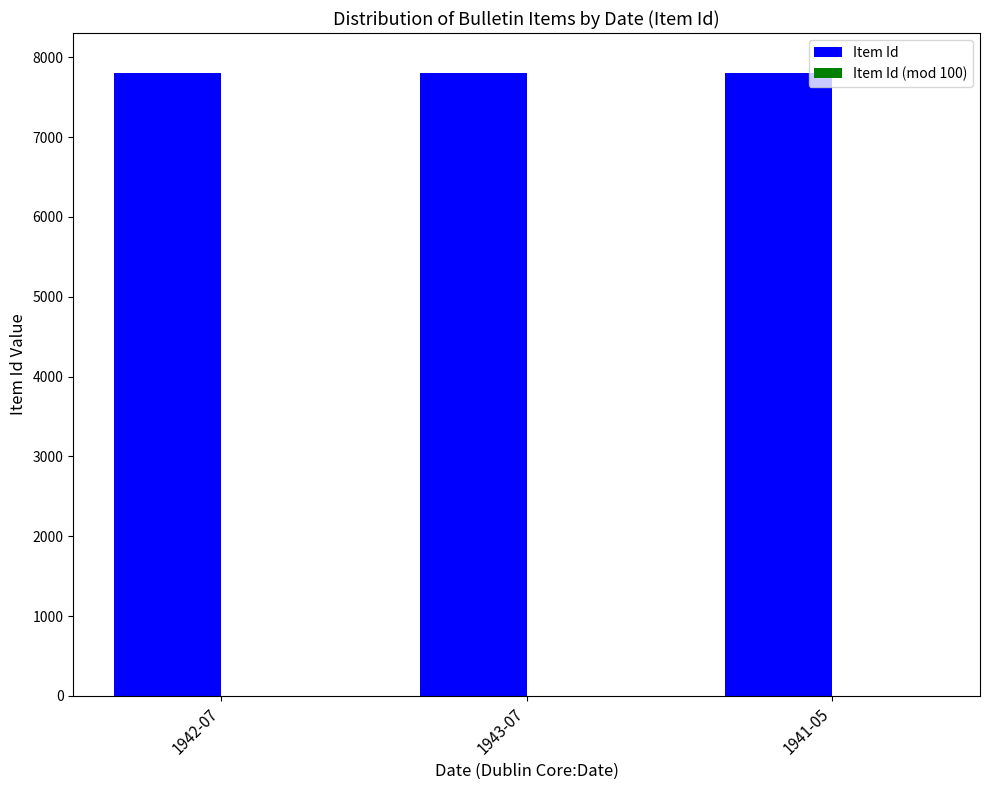

What is the sum of all Item Id values?

23406